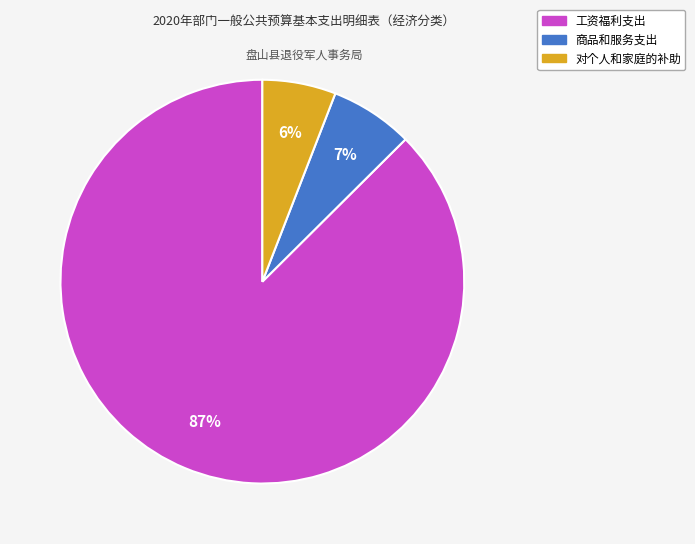

Combined, do 对个人和家庭的补助 and 工资福利支出 account for over 50%?

Yes